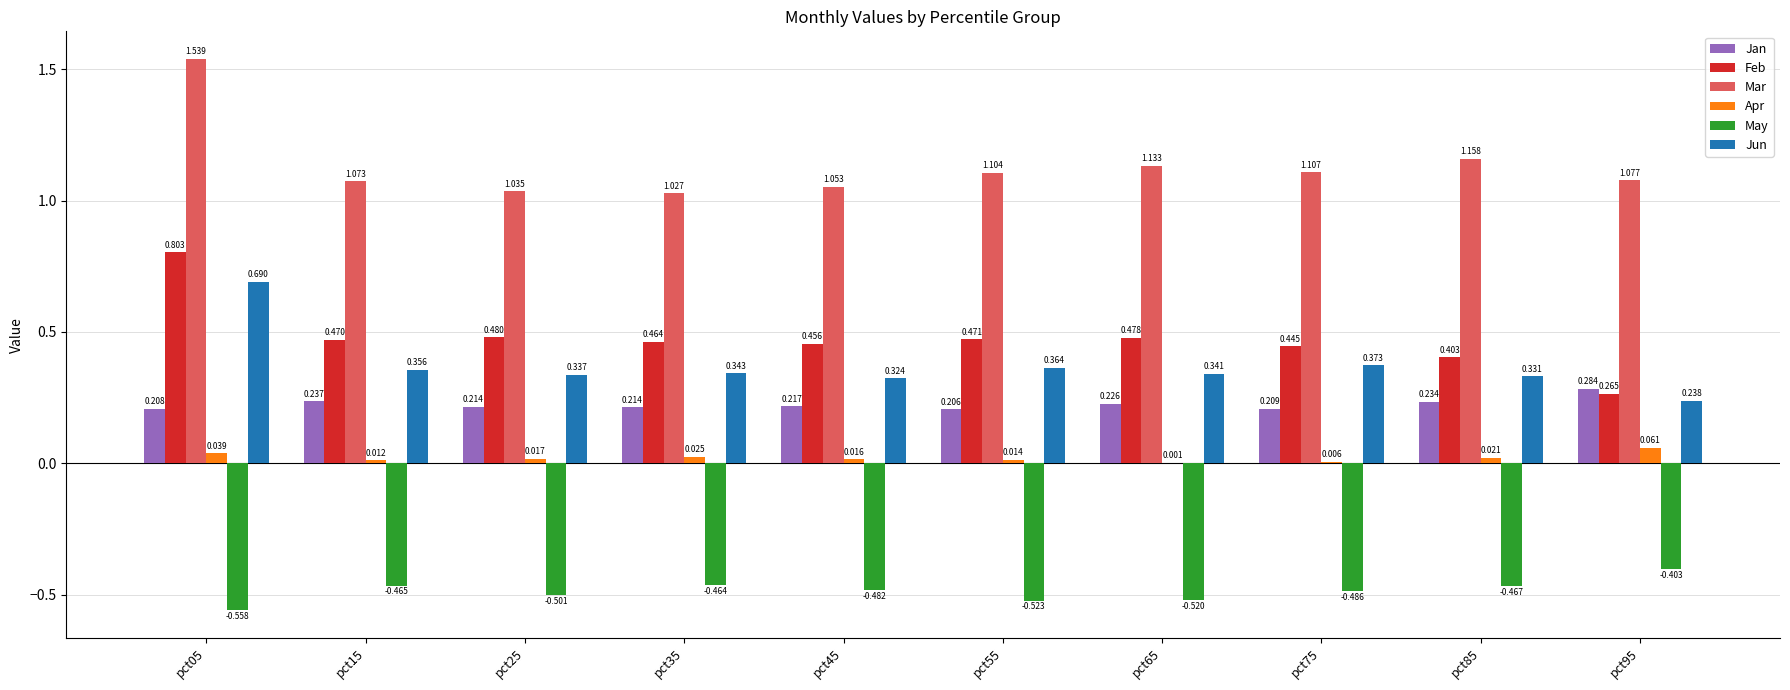

Where is Jun nearest to the value 0?

pct95